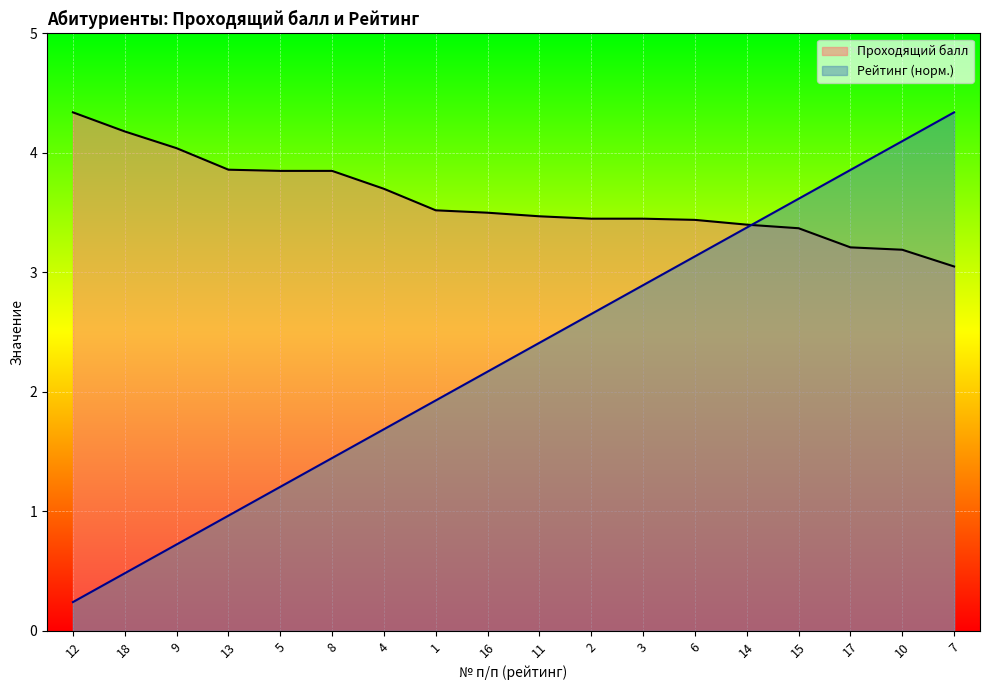

True or false: Рейтинг has a value of 1.2 at 5.

True